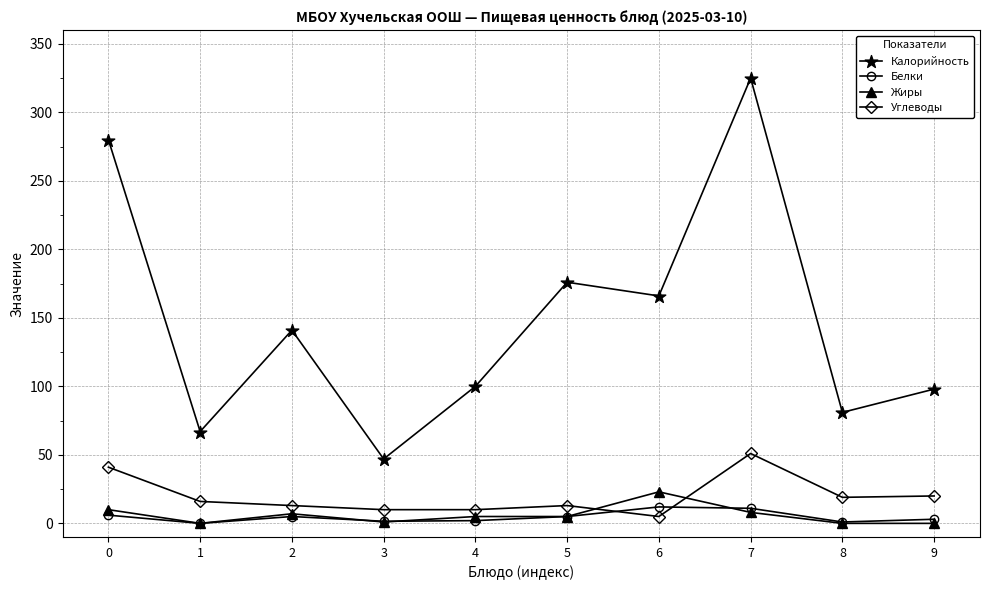

What is the difference between the Калорийность values at 4 and 5?

76.0